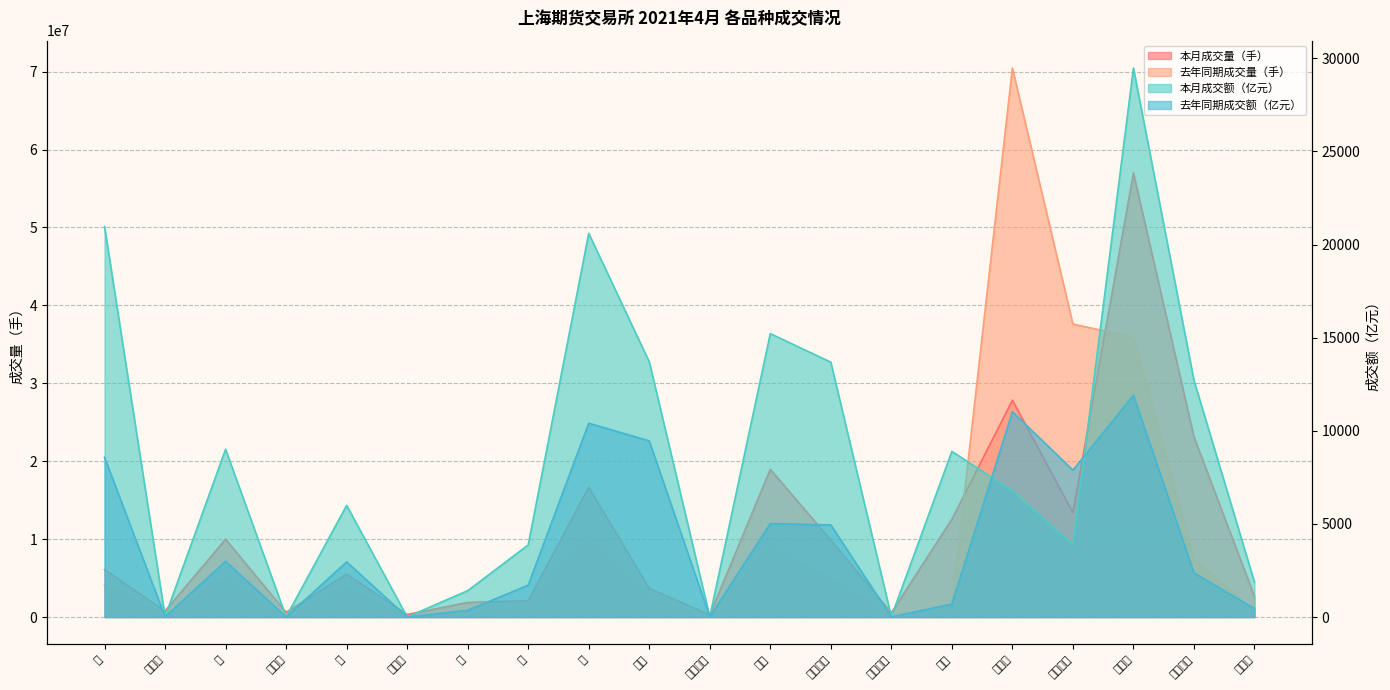

Does the chart display data point markers on the line(s)?

No